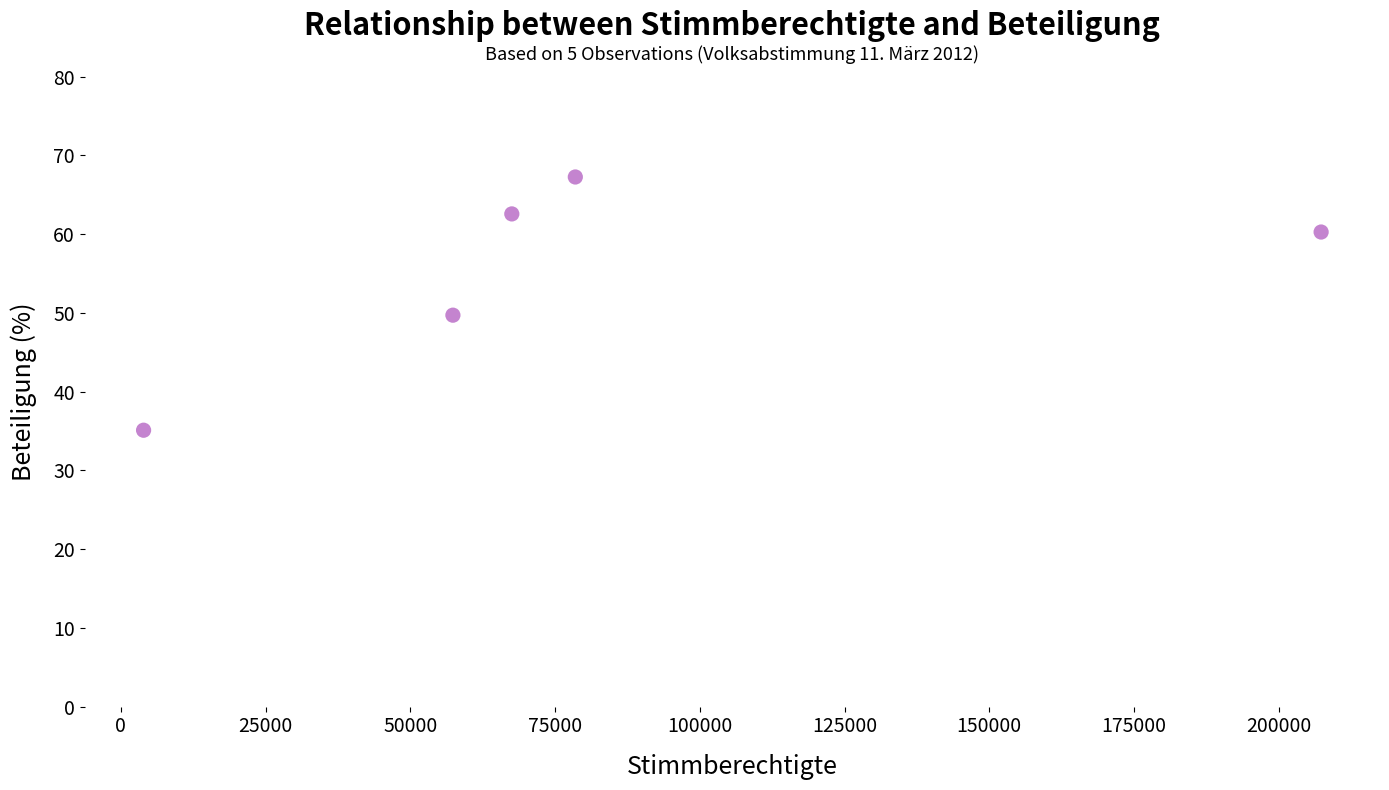

What is the range of X values (max minus min)?

203396.0